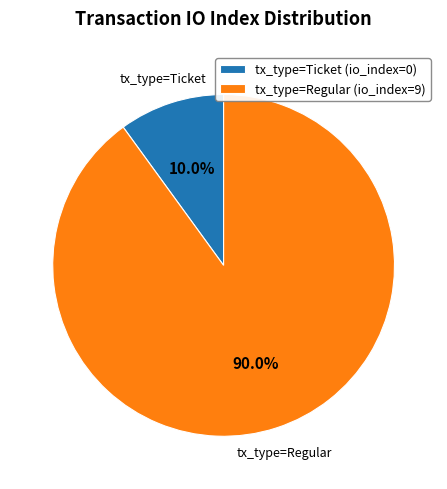

Which has a higher value, tx_type=Regular (io_index=9) or tx_type=Ticket (io_index=0)?

tx_type=Regular (io_index=9)